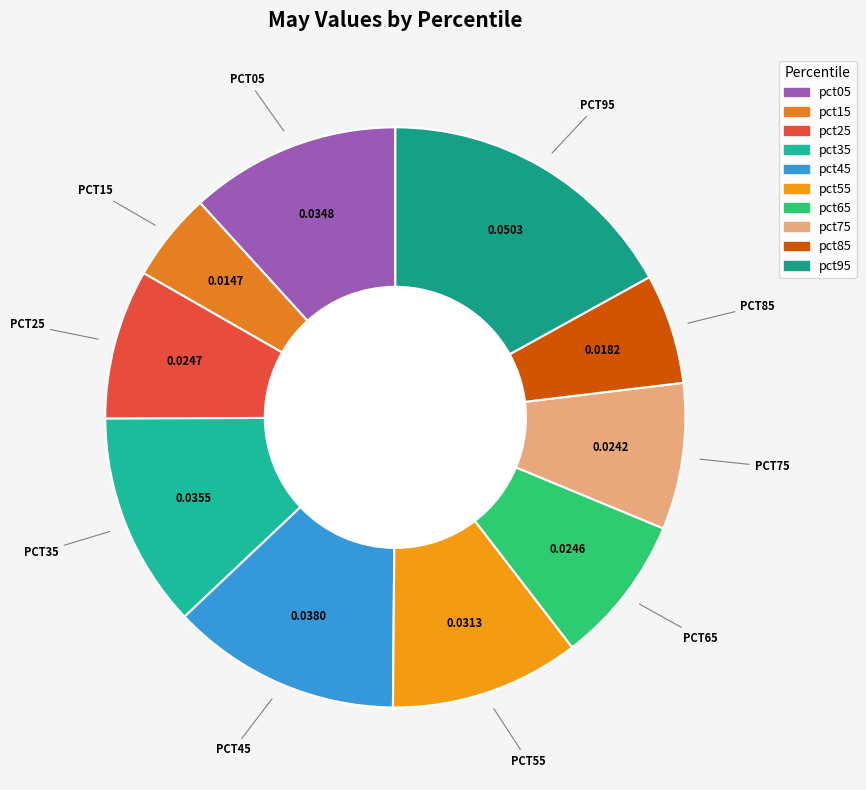

Does any single category account for the majority?

No